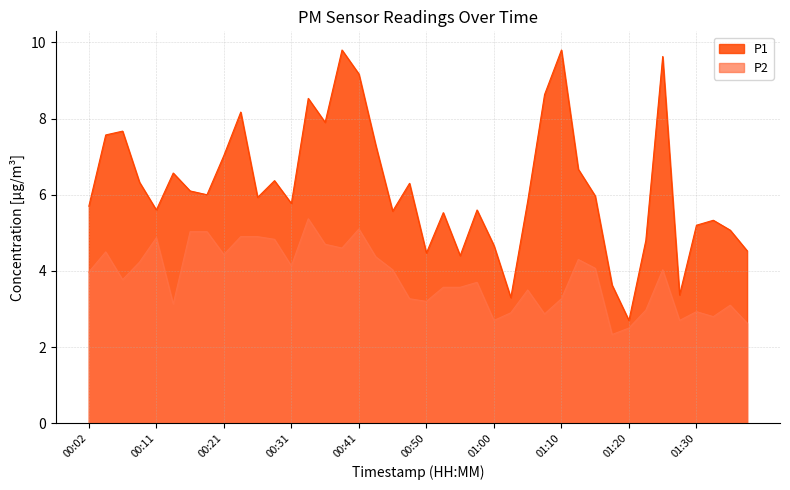

How many data points in P1 are less than 5?

9